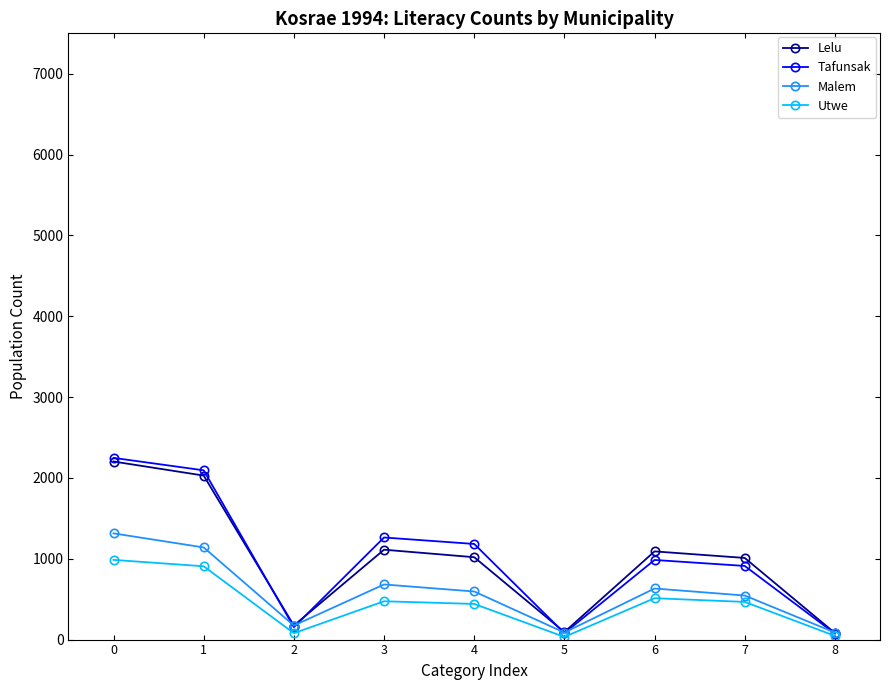

How many interior local valleys does the Lelu series have?

2